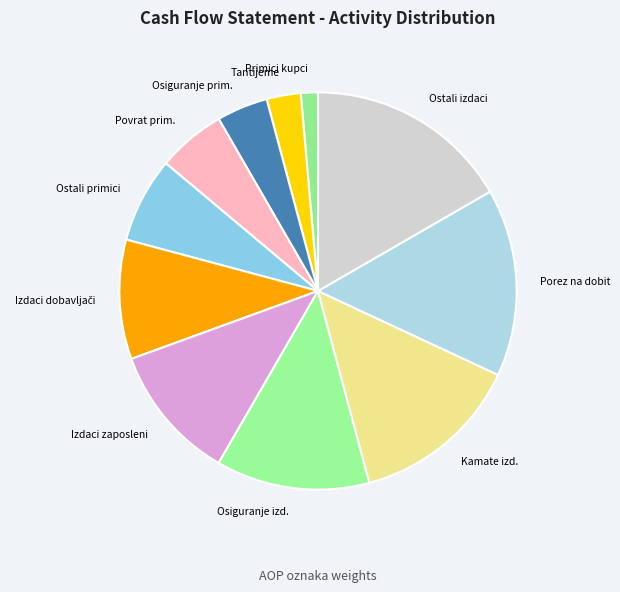

Is there a majority slice in this chart?

No